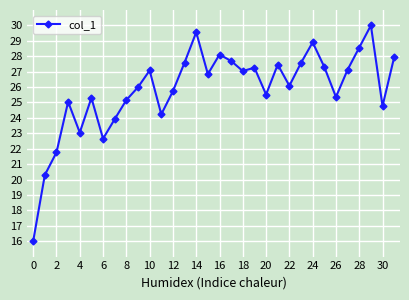

How many interior local valleys (lower than both neighbors) does the data have?

9